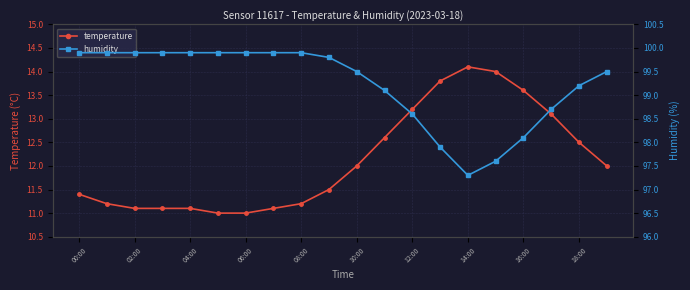

What is the value of the temperature point at the 10th from the left?

11.5